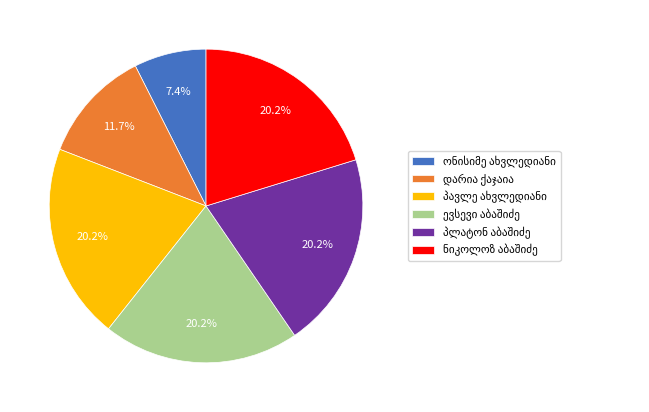

Is there a majority slice in this chart?

No